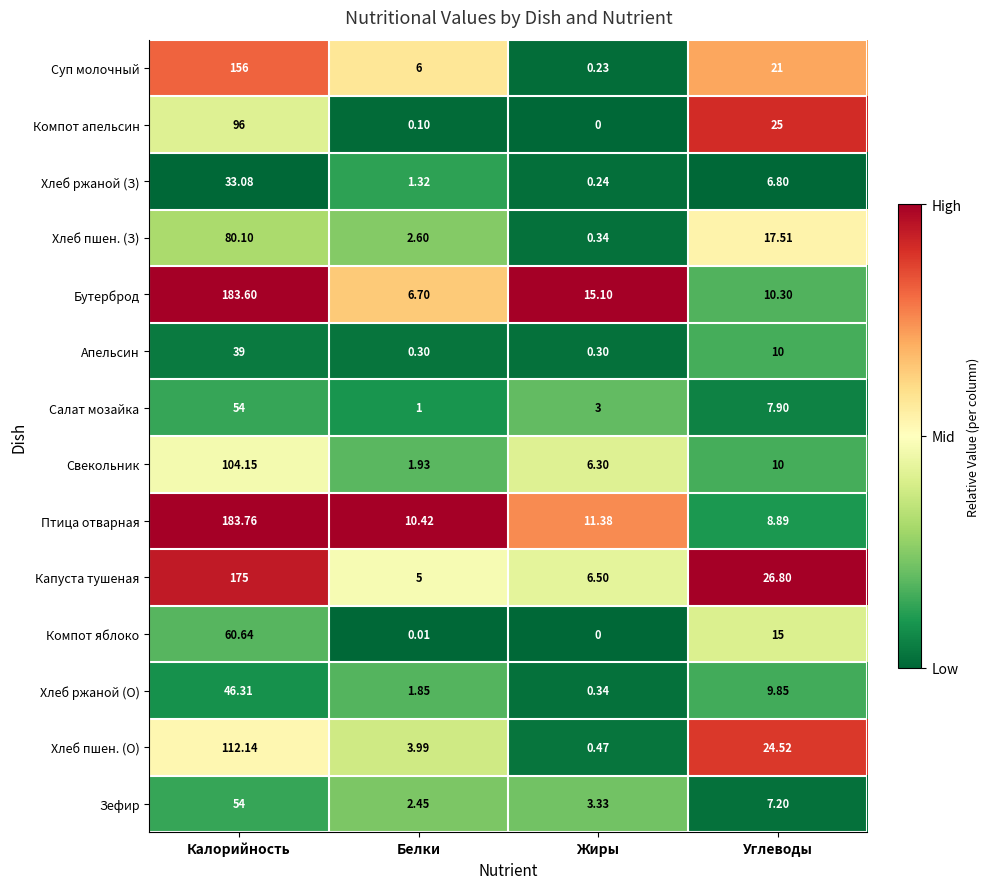

Which category has the highest value across all series?

Калорийность